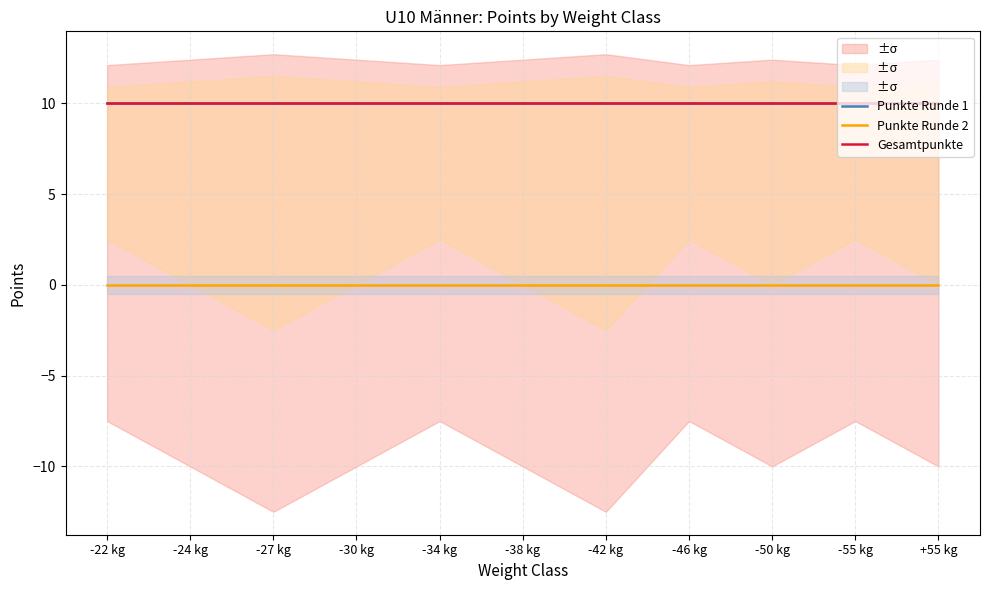

Reading right to left, what are all the values shown in this chart?

Punkte Runde 1: 10	10	10	10	10	10	10	10	10	10	10
Punkte Runde 2: 0	0	0	0	0	0	0	0	0	0	0
Gesamtpunkte: 10	10	10	10	10	10	10	10	10	10	10